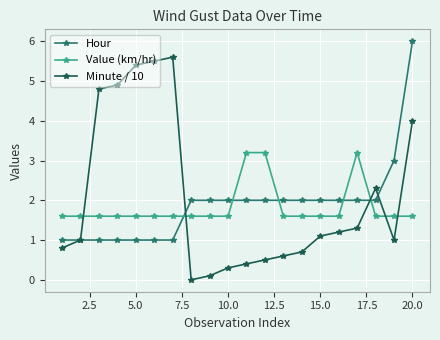

Rank the series by their maximum value, from highest to lowest.

Hour, Minute / 10, Value (km/hr)